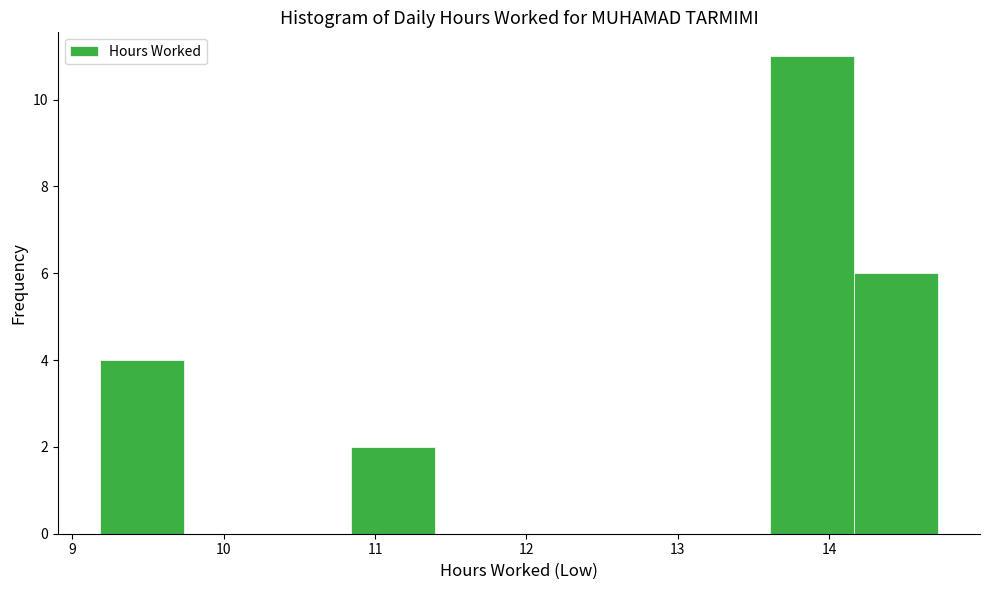

Reading left to right, list every bar in this chart as the range it spans on the x-axis followed by its height. Neither the bar edges nor the heights are printed on the chart, so give them approximately, as read against the axes.

9.2 to 9.7: 4
9.7 to 10.3: 0
10.3 to 10.8: 0
10.8 to 11.4: 2
11.4 to 12.0: 0
12.0 to 12.5: 0
12.5 to 13.1: 0
13.1 to 13.6: 0
13.6 to 14.2: 11
14.2 to 14.7: 6